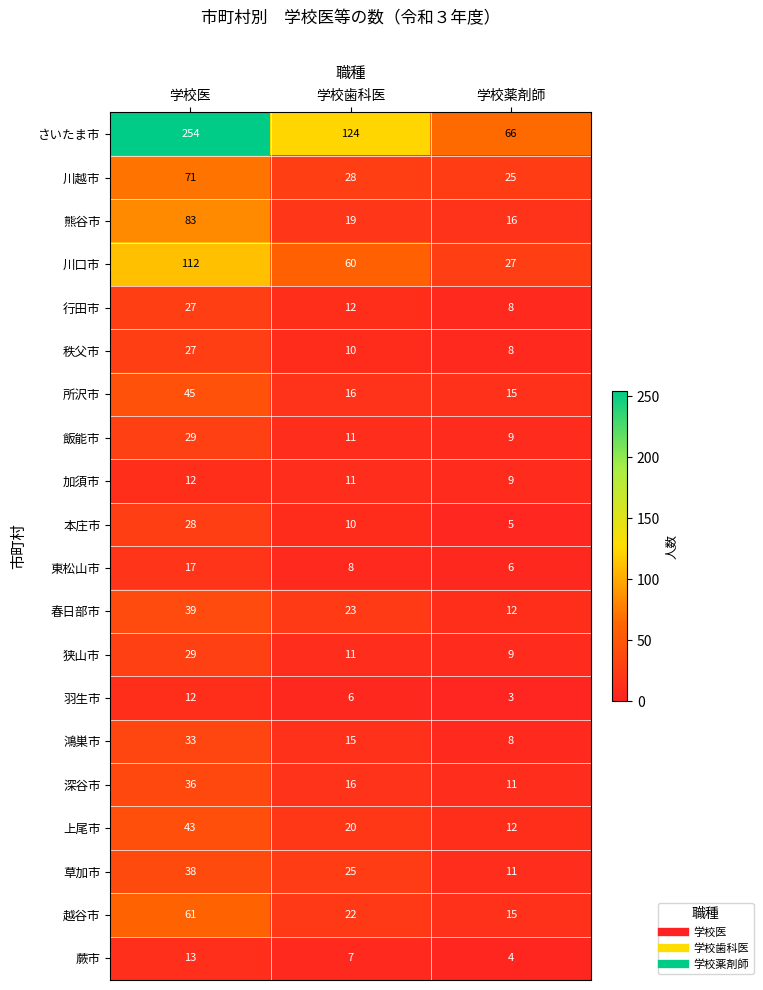

What is the lowest value of the 草加市 series?

11